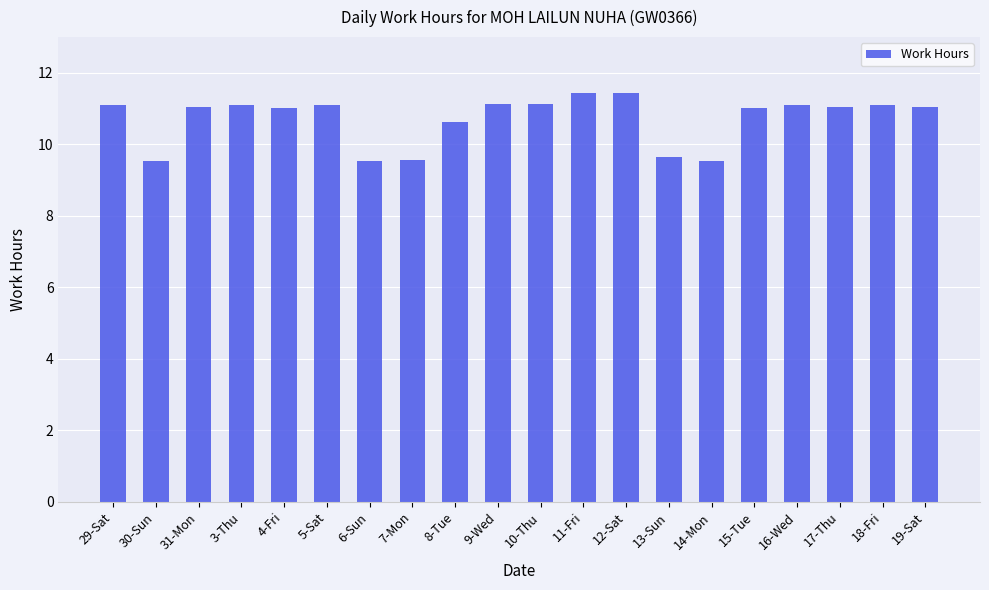

The value at 12-Sat is 5.6. True or false?

False